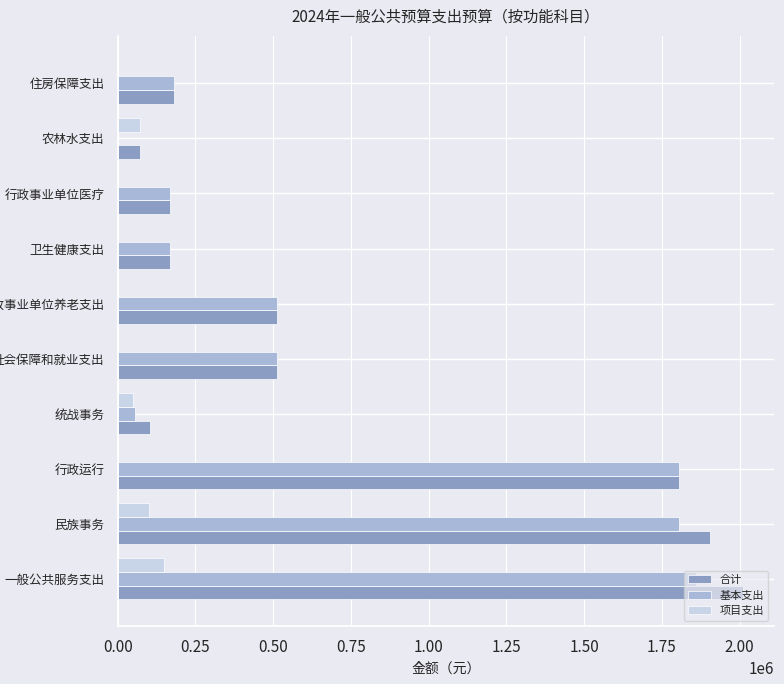

Is the value of 基本支出 at 统战事务 greater than the value of 项目支出 at 民族事务?

No